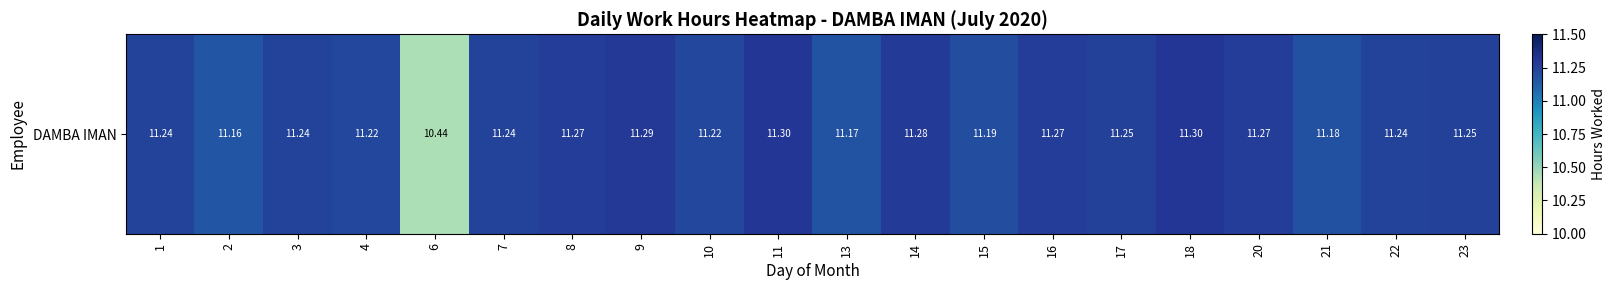

What is the change in value from 4 to 11?

+0.1